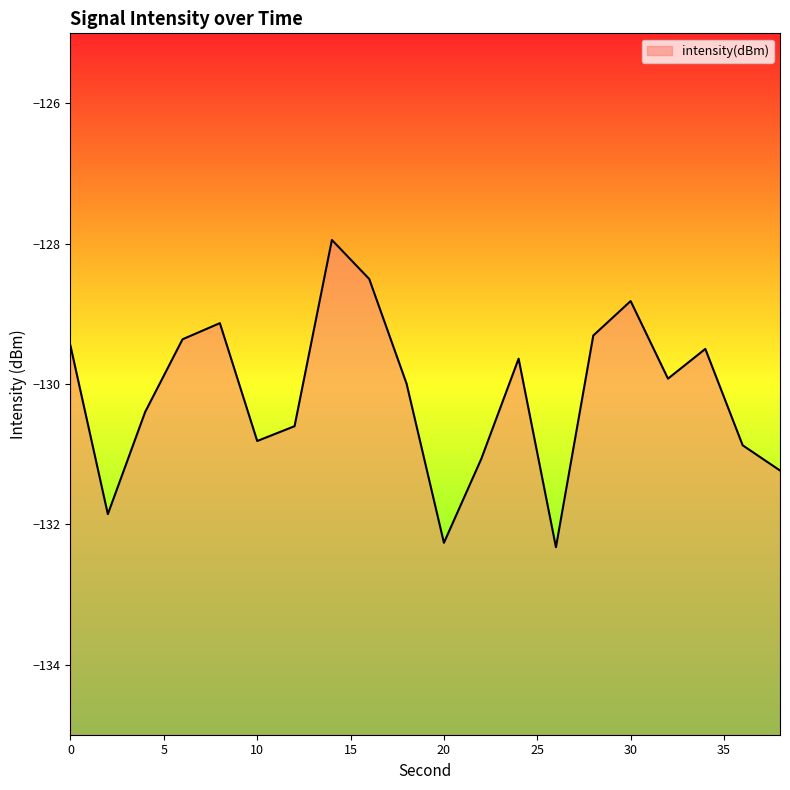

How many lines are shown in the chart?

1